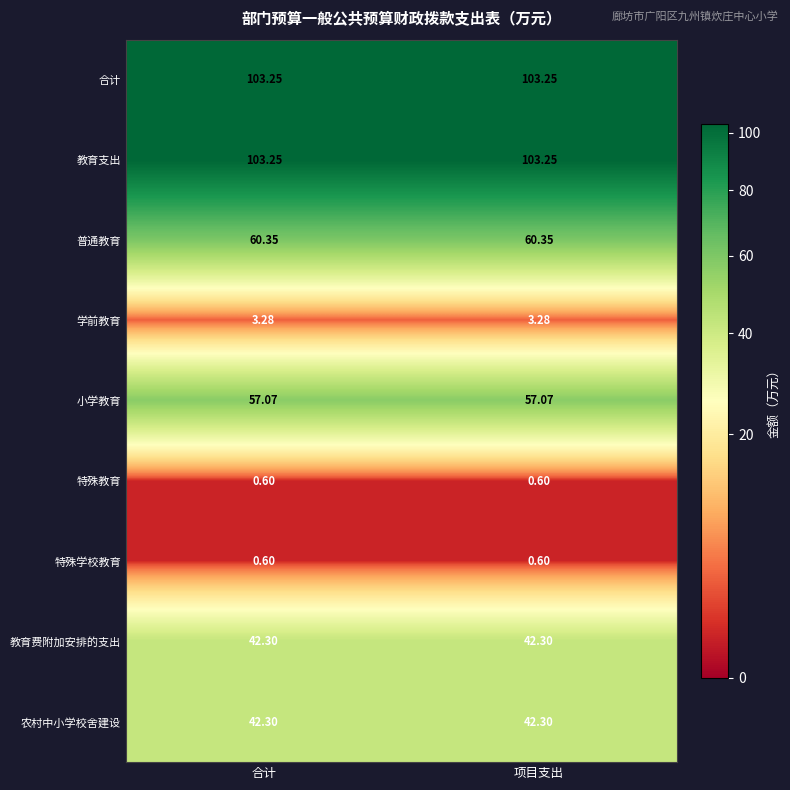

Is the value of 教育费附加安排的支出 at 项目支出 greater than the value of 合计 at 合计?

No